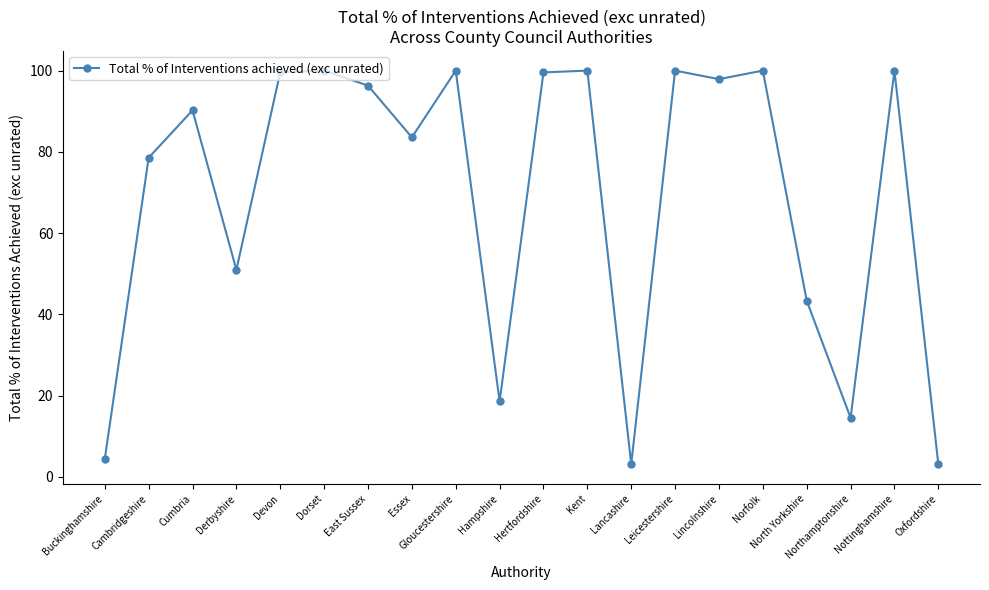

What is the difference between the second highest and minimum values?

96.9